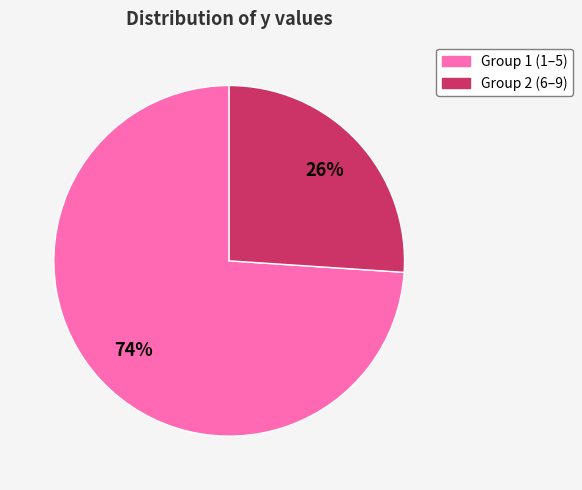

To the nearest percent, what percentage of the pie is Group 1 (1–5)?

74%